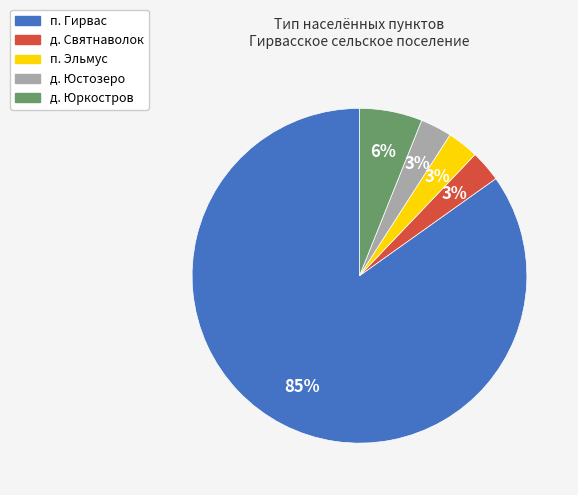

What percentage is the п. Эльмус slice, to the nearest percent?

3%